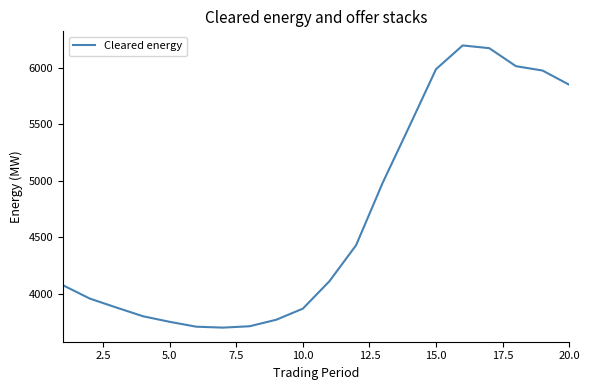

What is the greatest value displayed?

6200.1